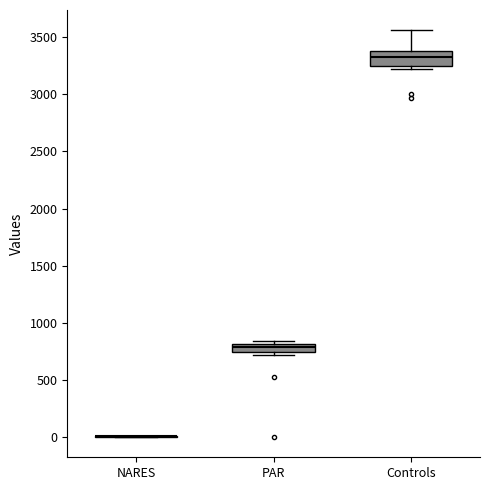

Comparing the boxes themselves (not the whiskers), which one is the tallest?

Controls